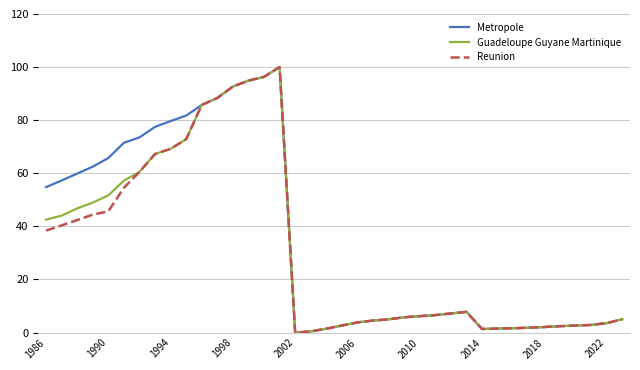

List the series in order of their peak value, highest first.

Metropole, Guadeloupe Guyane Martinique, Reunion